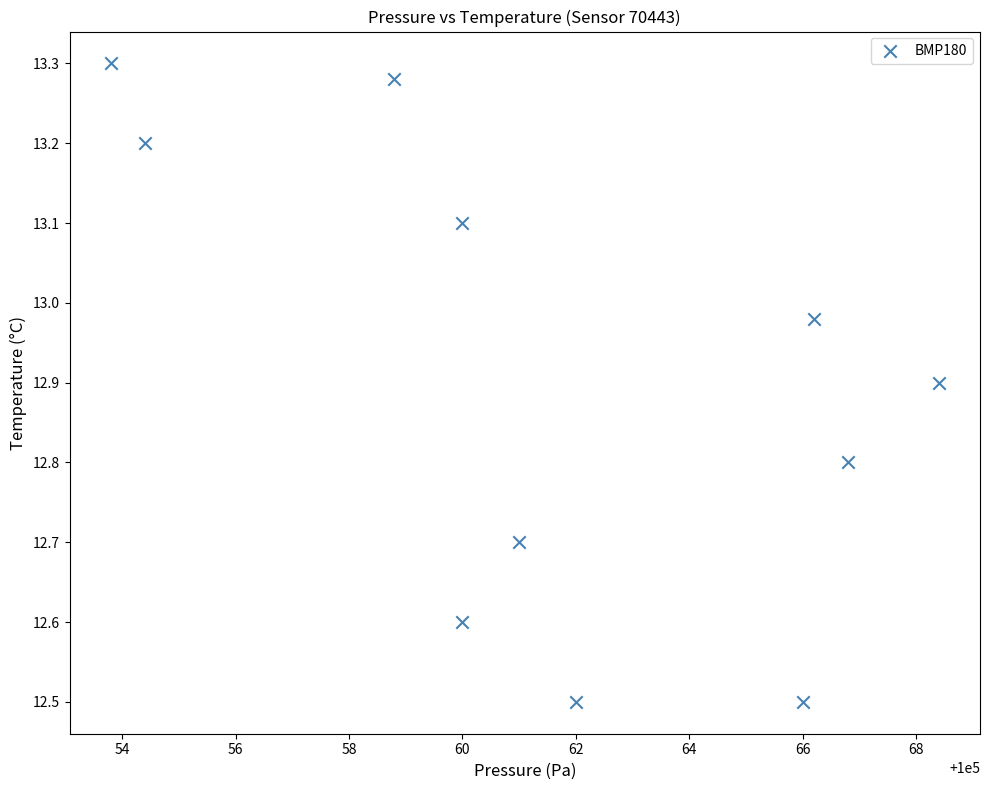

What is the average X value?

100061.6